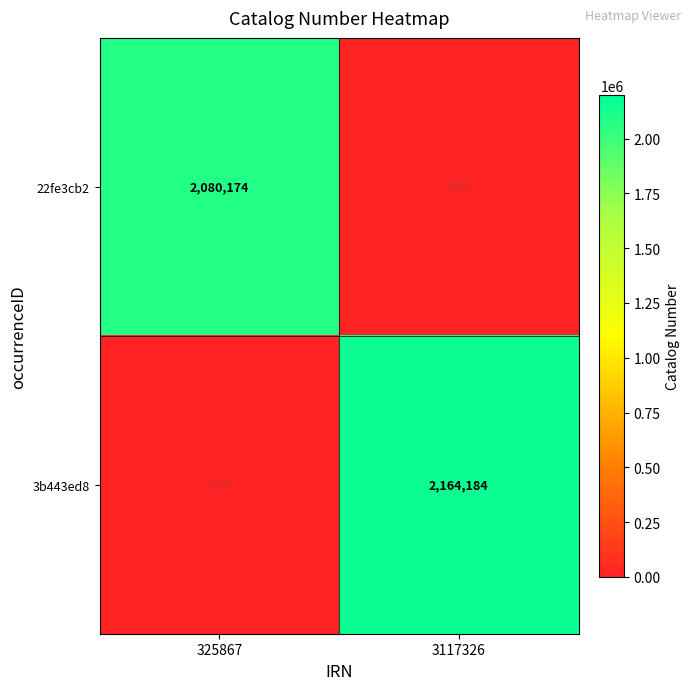

Is it true that 22fe3cb2 equals 2080174 at 325867?

True